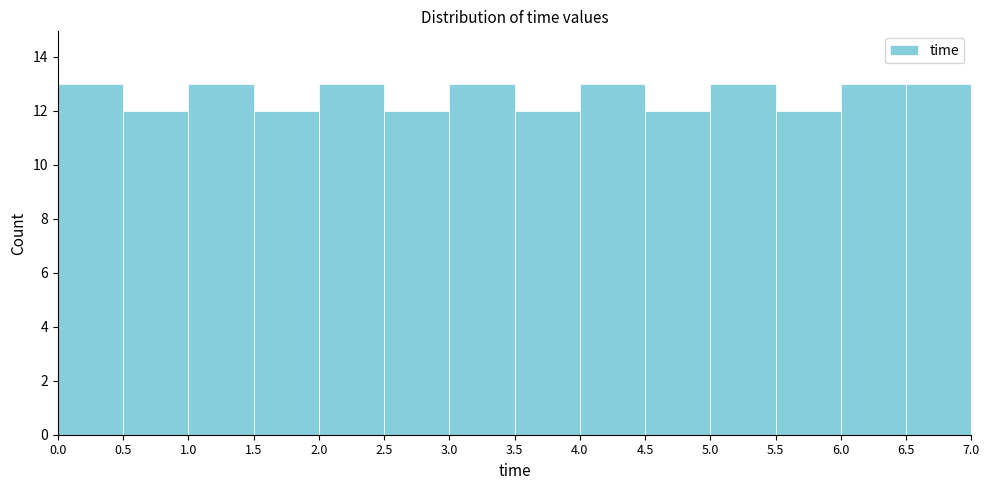

What is the height of the bar covering 0.5 to 1.0 on the x-axis? The values are not printed on the chart, so give them approximately, as read against the axis.

12